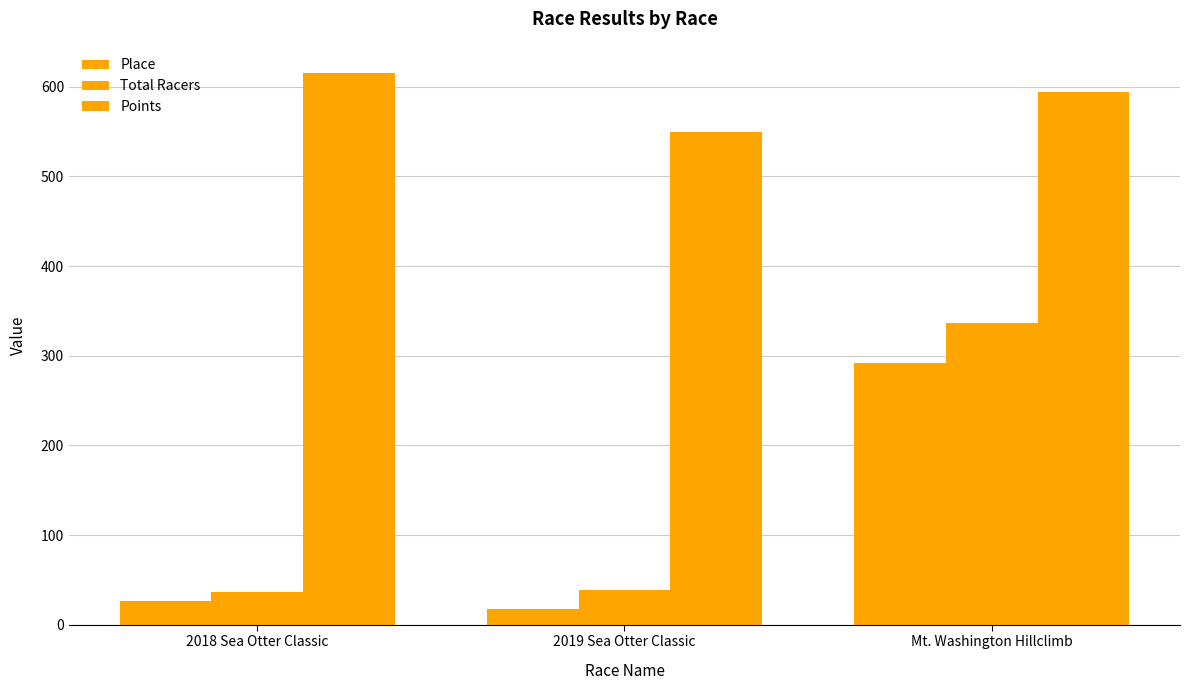

True or false: Points has a value of 317.8 at 2019 Sea Otter Classic.

False